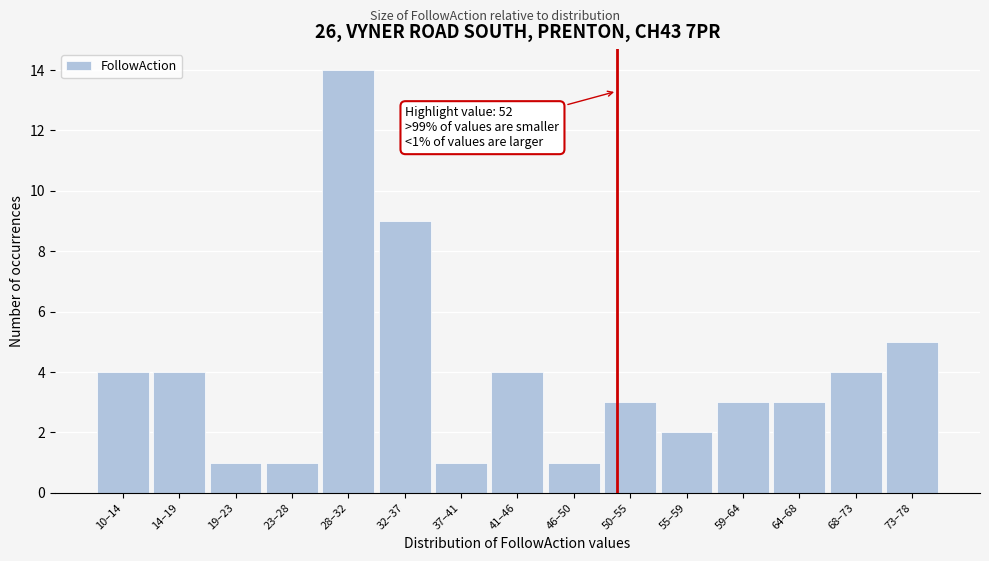

Reading left to right, what are all the values shown in this chart?

10–14=4	14–19=4	19–23=1	23–28=1	28–32=14	32–37=9	37–41=1	41–46=4	46–50=1	50–55=3	55–59=2	59–64=3	64–68=3	68–73=4	73–78=5